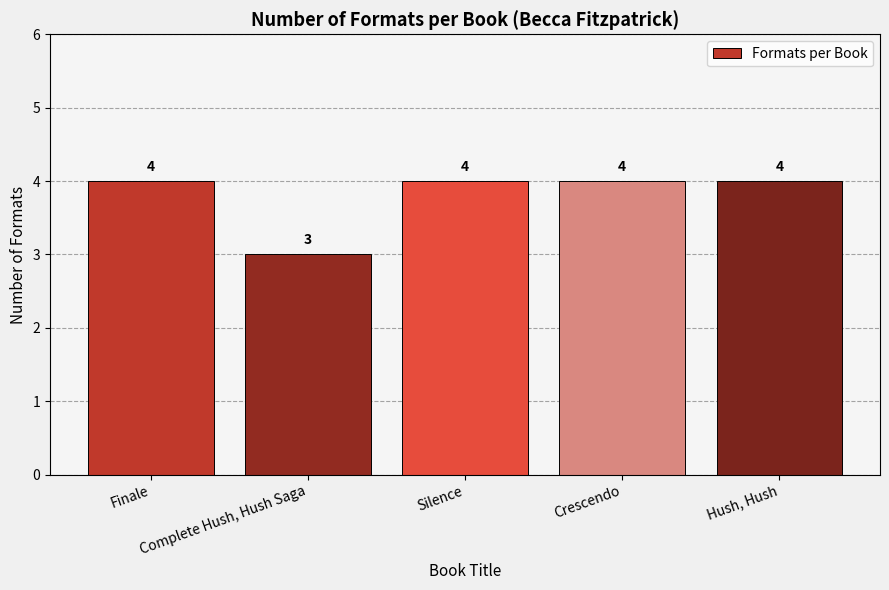

Reading right to left, extract all data points from this chart.

4	4	4	3	4